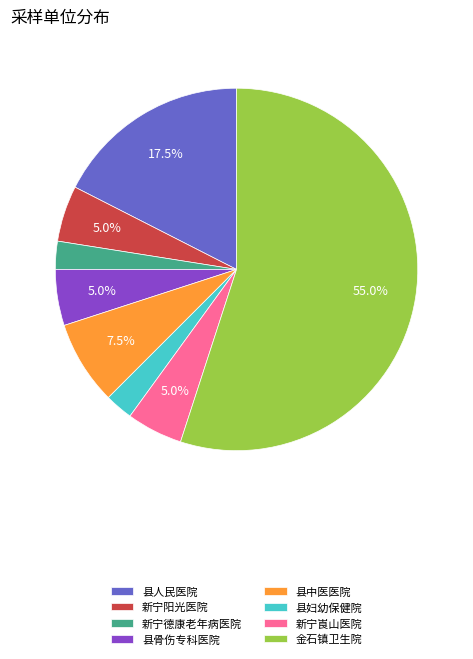

To the nearest percent, what is the combined percentage of 金石镇卫生院 and 县中医医院?

62%